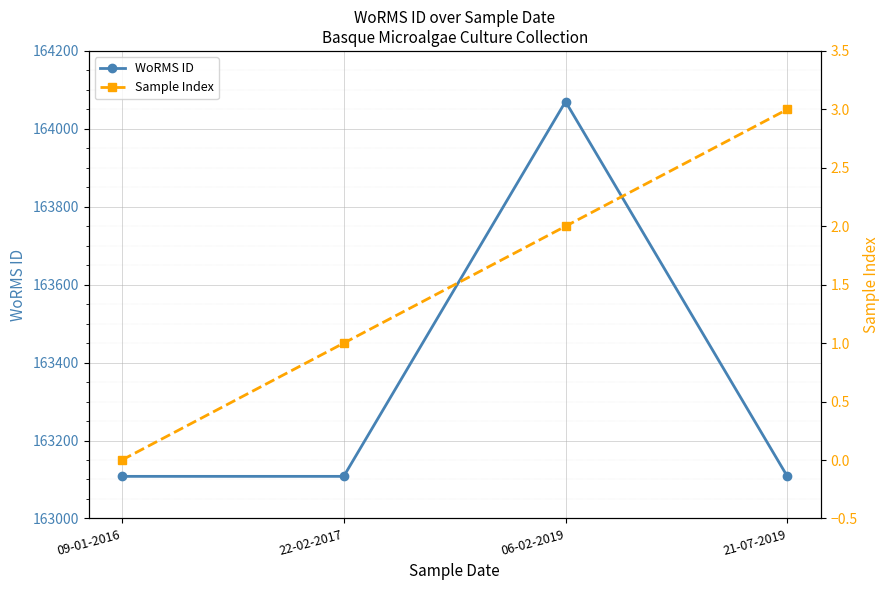

Which series has the largest total across all categories?

WoRMS ID